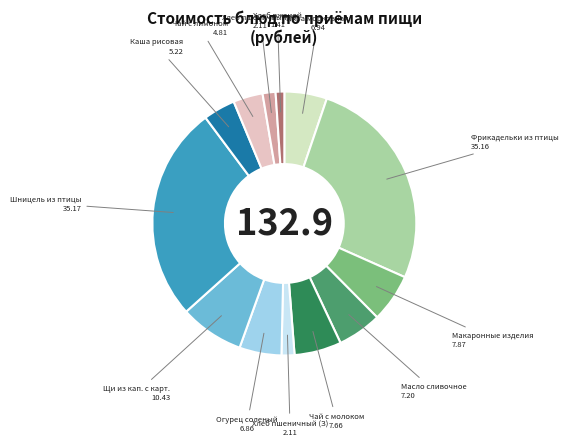

Does any single category account for the majority?

No